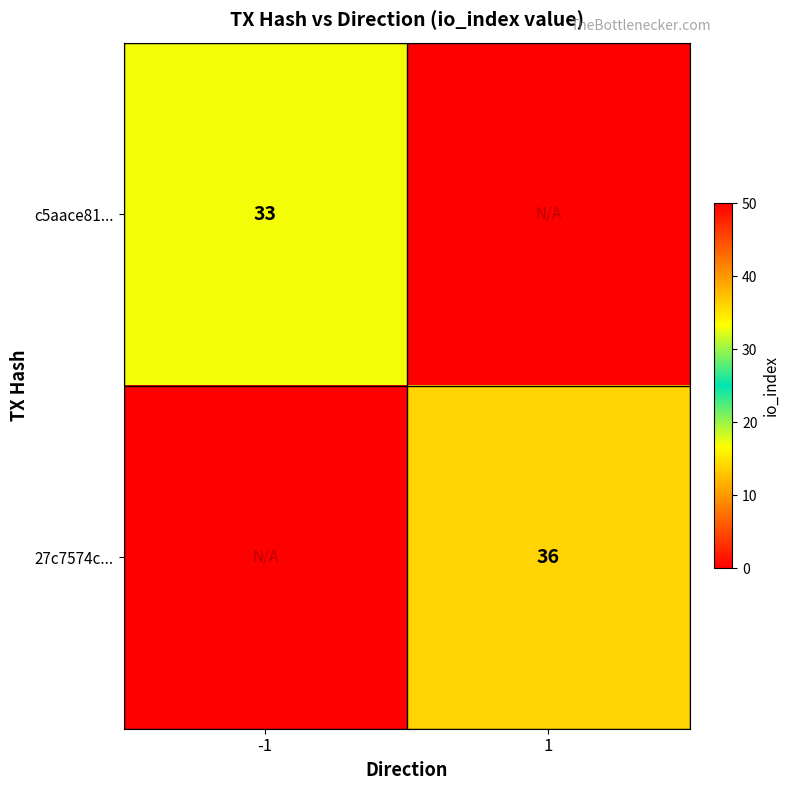

True or false: c5aace81... has a value of 22 at -1.

False